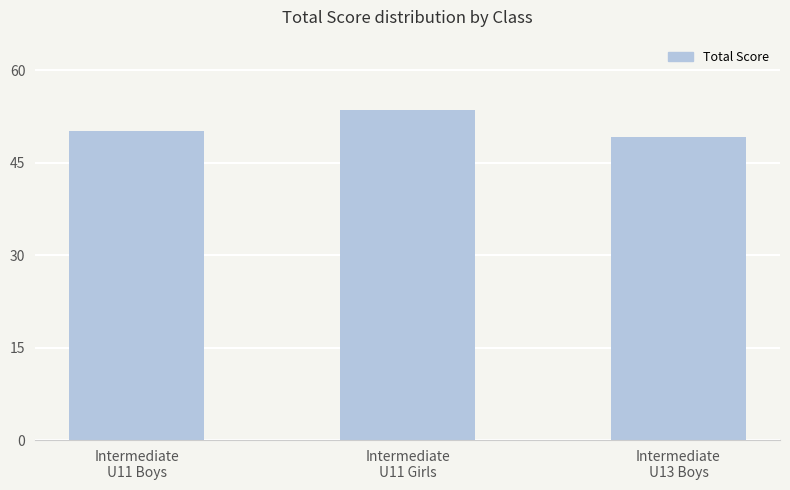

What is the approximate value at Intermediate
U11 Girls?

53.6